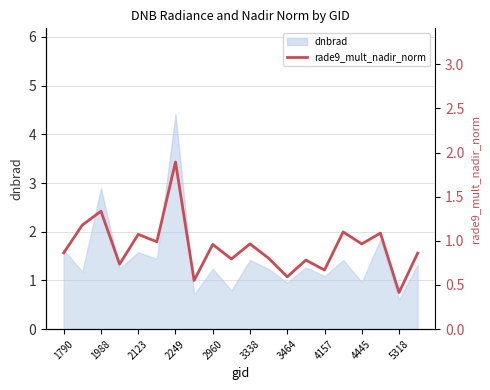

True or false: the data has more than 2 interior local peaks.

True